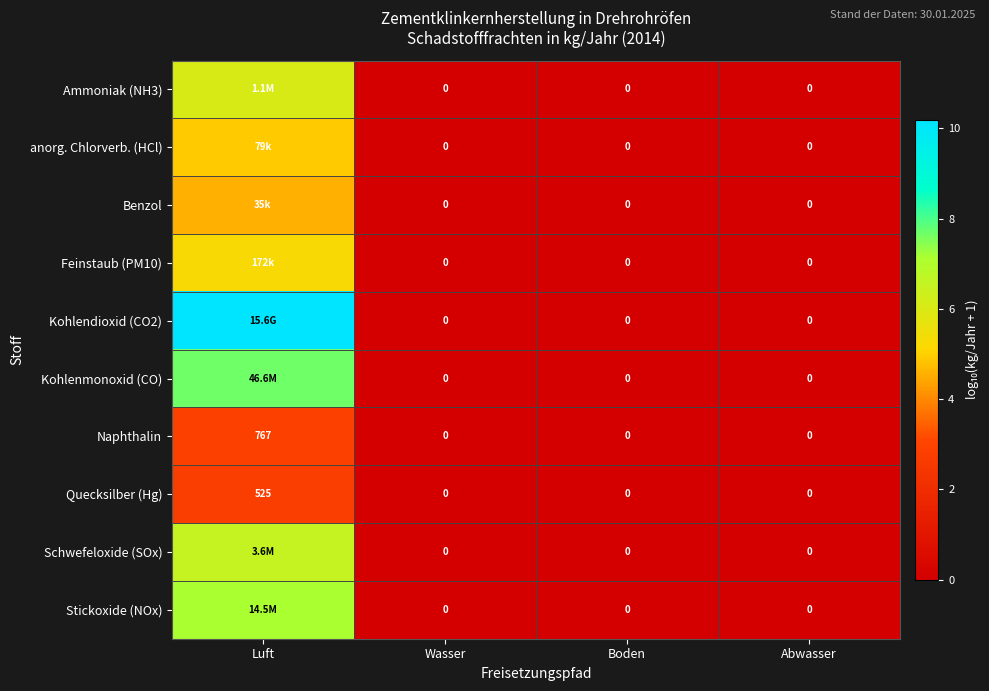

Which category has the lowest value in the Ammoniak (NH3) series?

Wasser